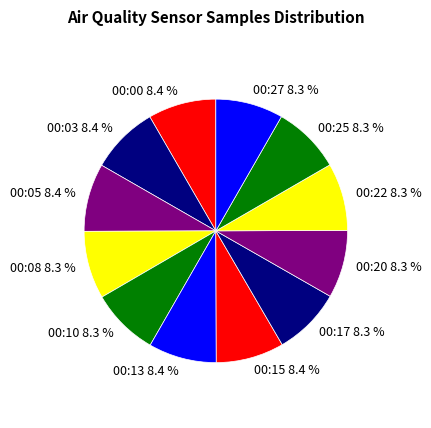

To the nearest percent, what portion does 00:00 represent?

8%